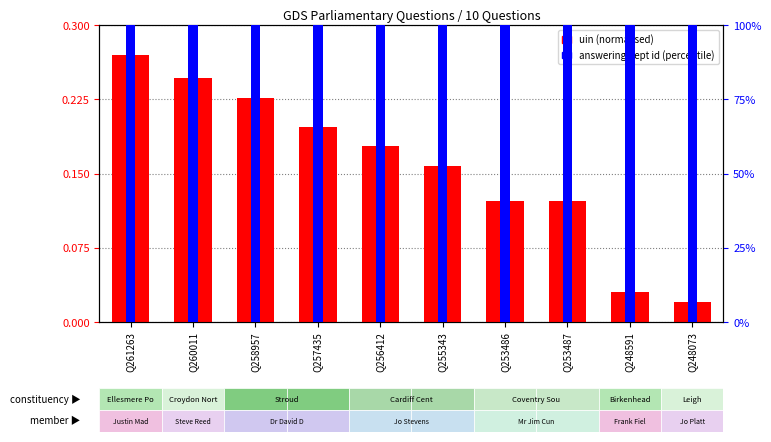

What are all the series names shown in the legend?

uin (normalised), answering dept id (percentile)